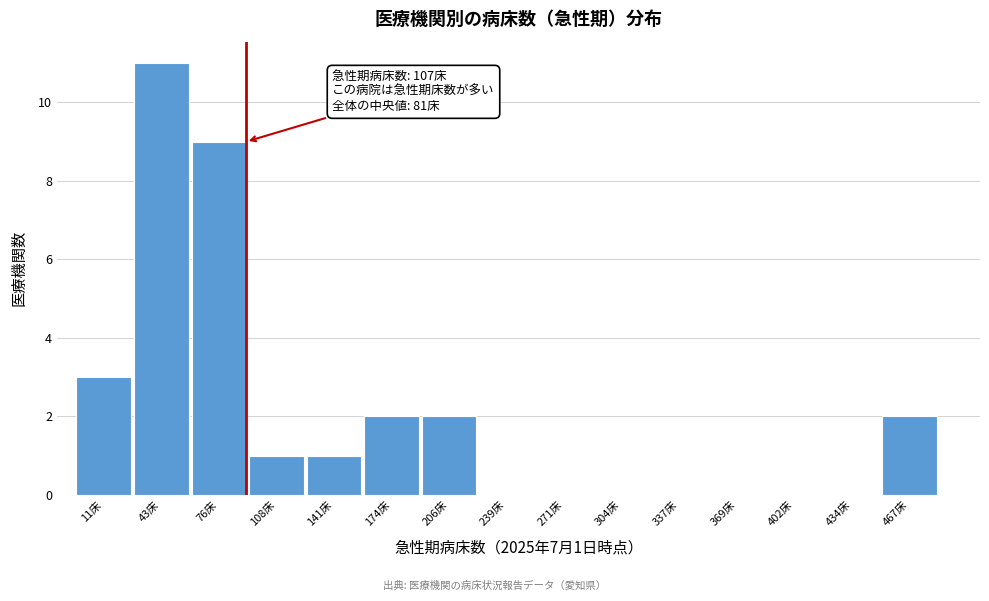

Reading left to right, list all the values displayed in this chart.

11床=3	43床=11	76床=9	108床=1	141床=1	174床=2	206床=2	239床=0	271床=0	304床=0	337床=0	369床=0	402床=0	434床=0	467床=2